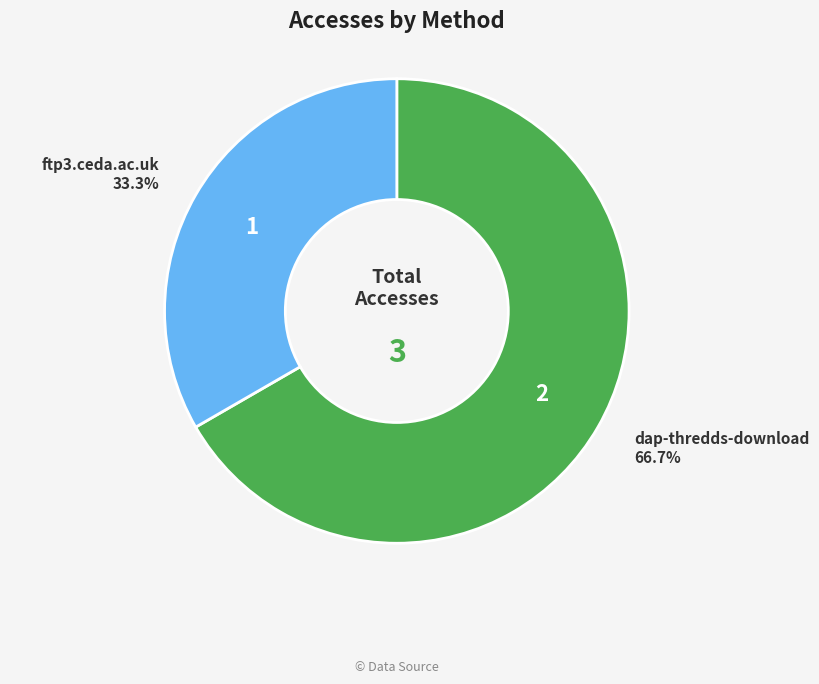

What percentage is the ftp3.ceda.ac.uk slice, to the nearest percent?

33%